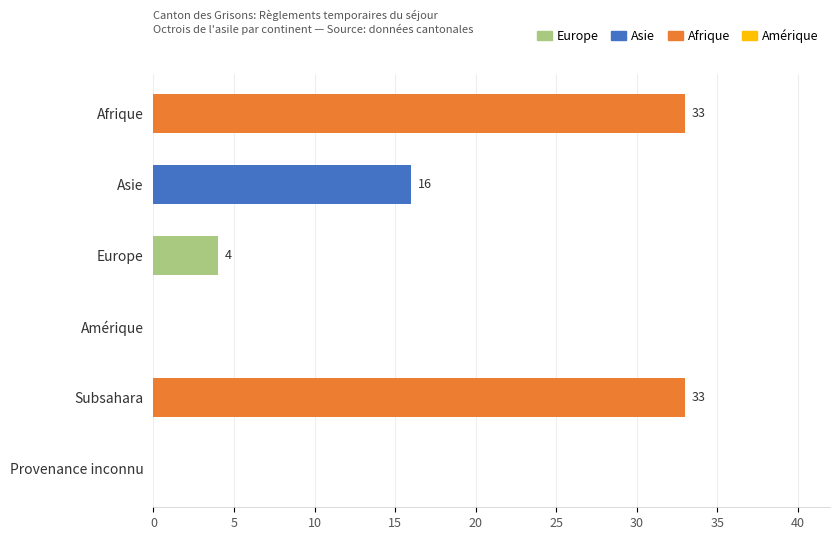

True or false: the data shows 24 at Asie.

False